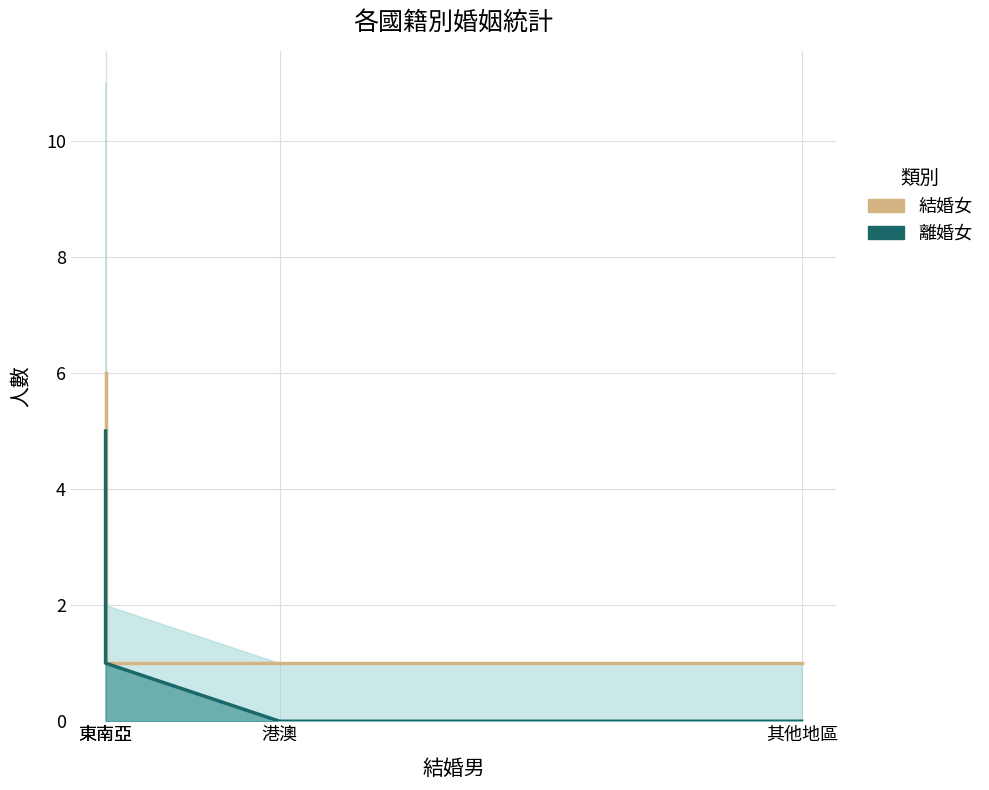

True or false: 結婚女_line has more than 1 points higher than both neighbors.

False